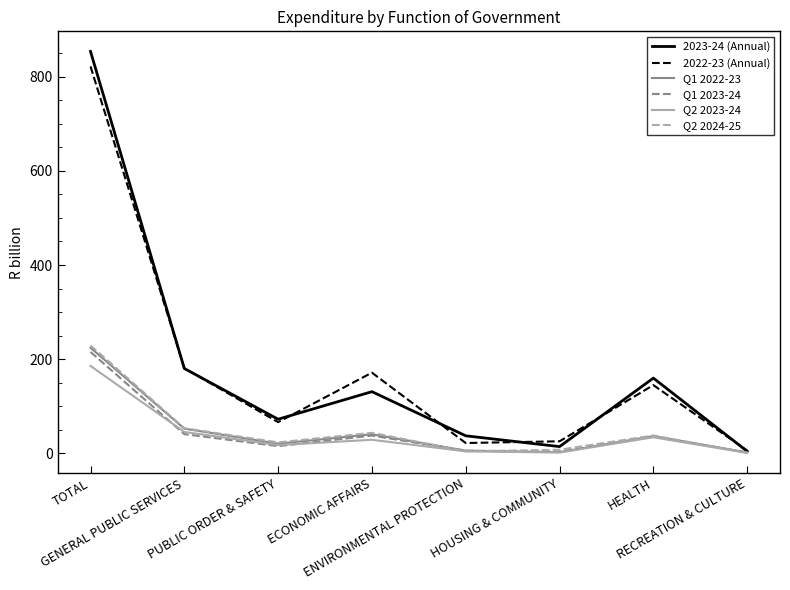

Which series has the largest range (max minus min)?

2023-24 (Annual)